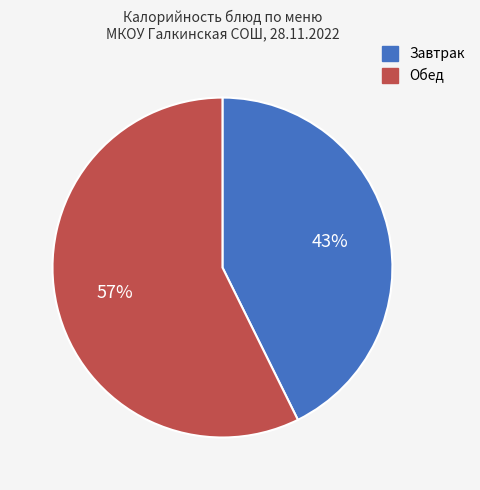

To the nearest percent, what is the average slice percentage?

50%